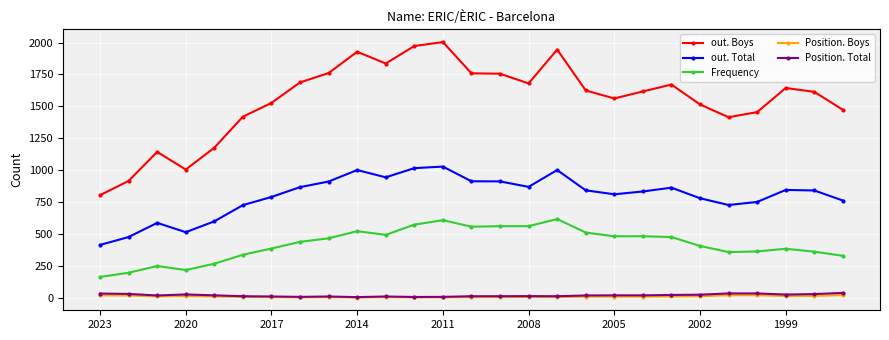

What is the highest value of the out. Total series?

1028